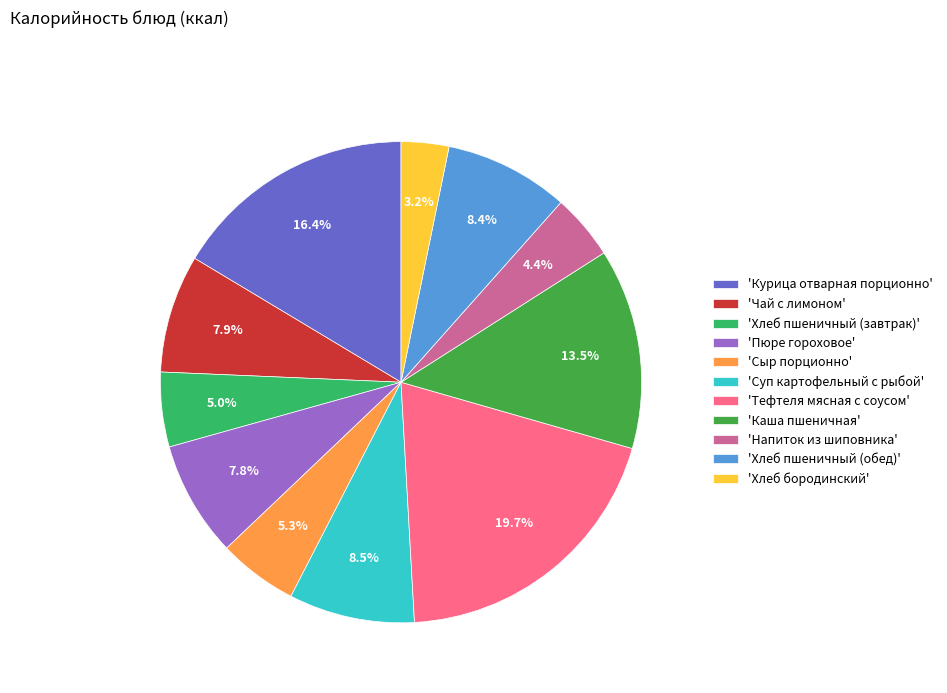

How many segments does this pie chart have?

11